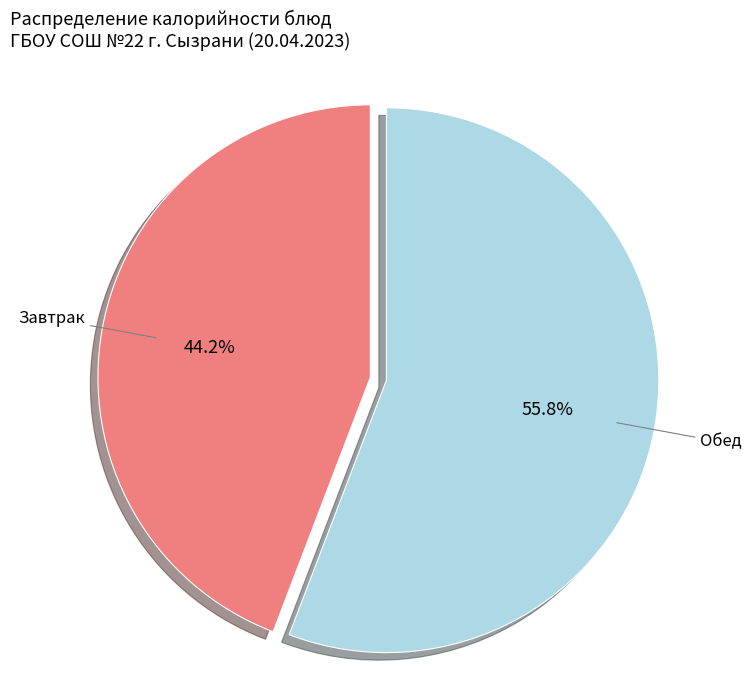

To the nearest percent, what is the difference between the largest and smallest slice percentages?

12%